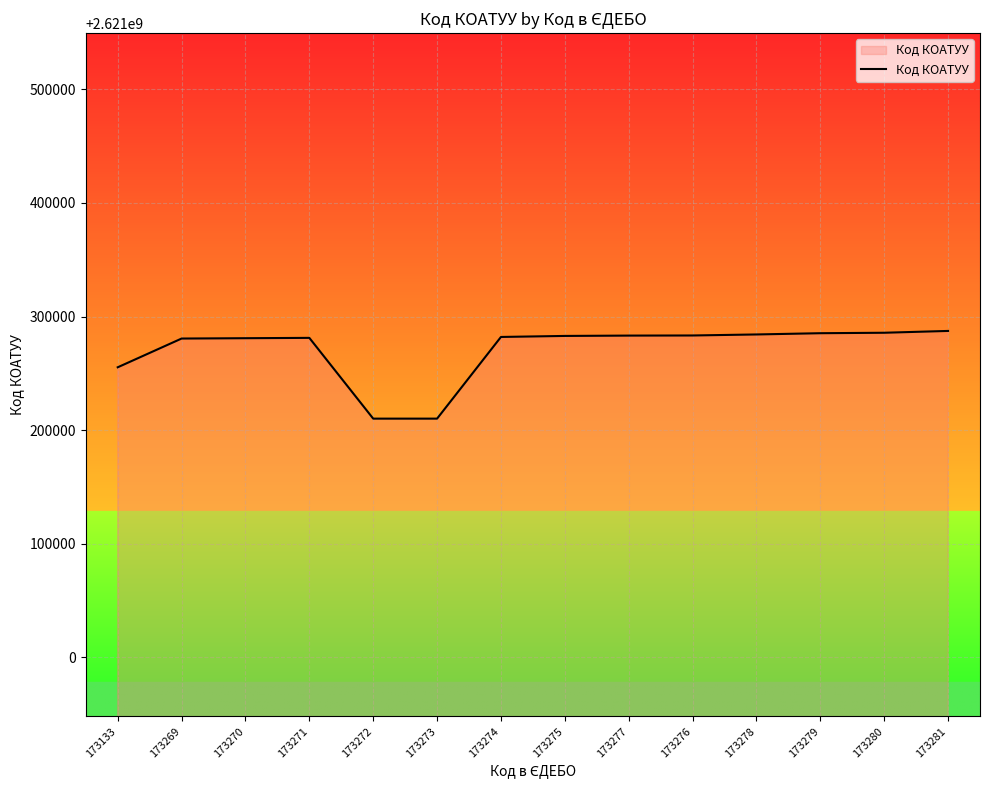

How many lines are shown in the chart?

1